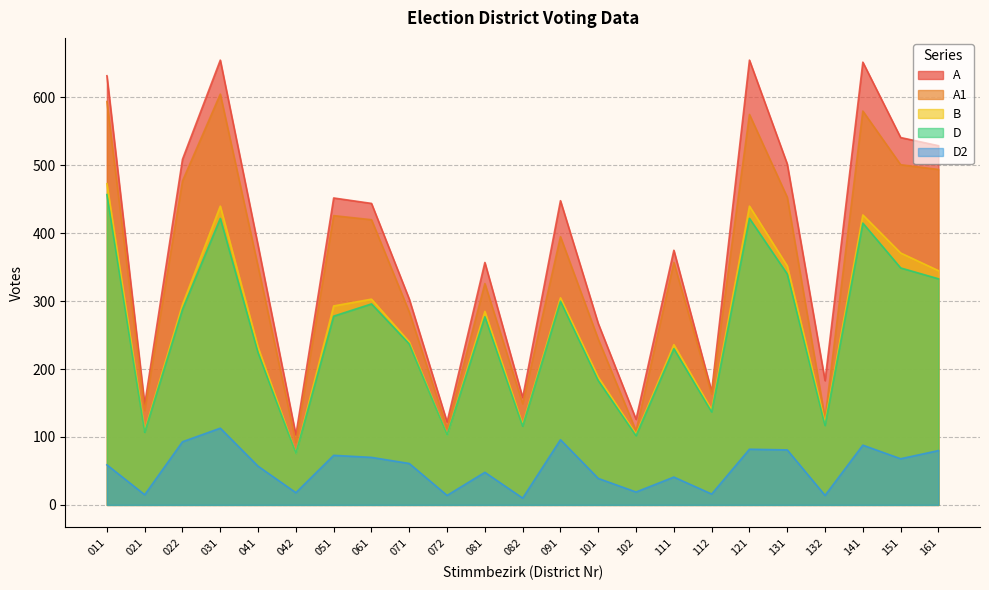

What is the sum of the D values at 021 and 112?

244